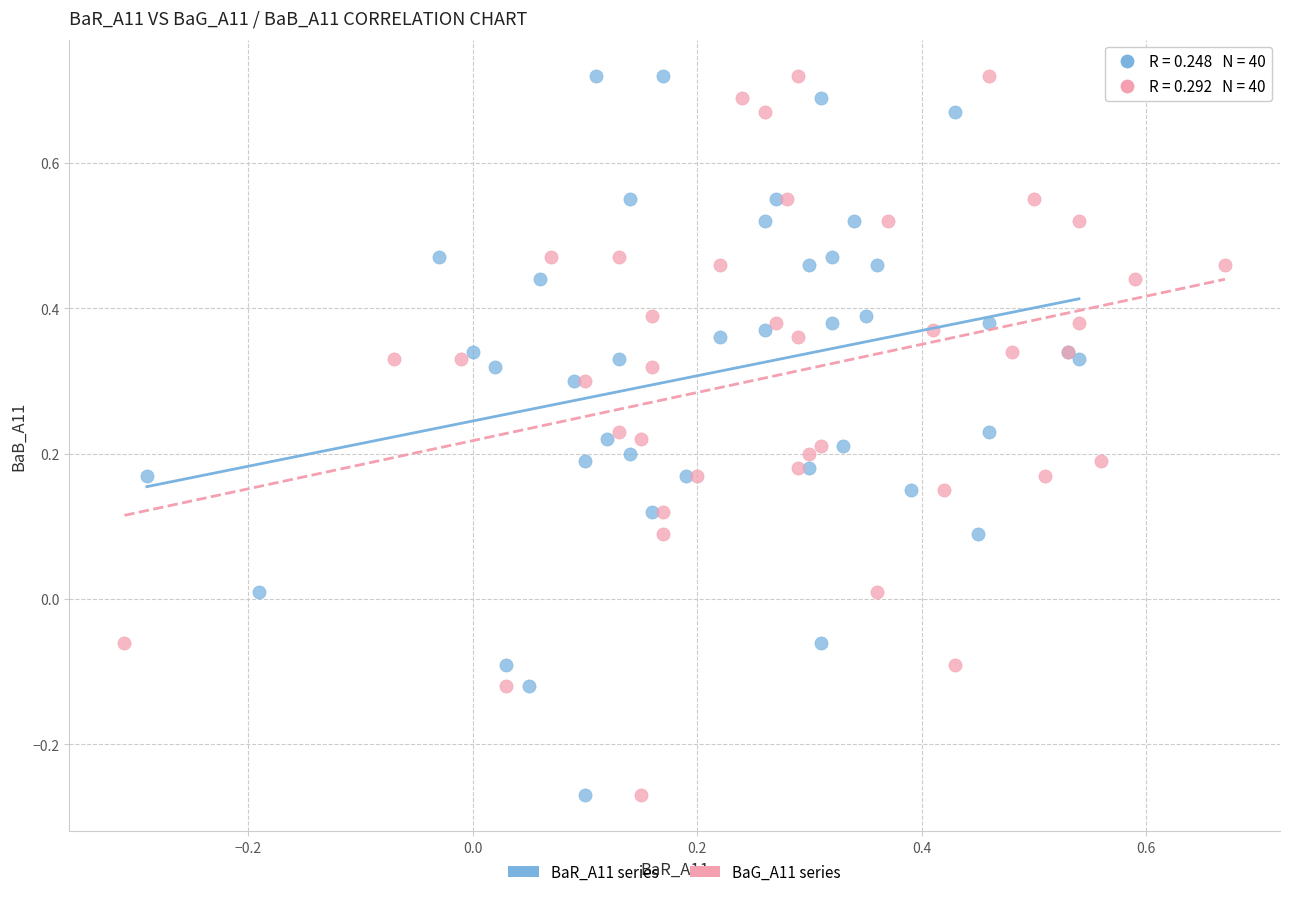

What are all the series names shown in the legend?

BaR_A11 series, BaG_A11 series